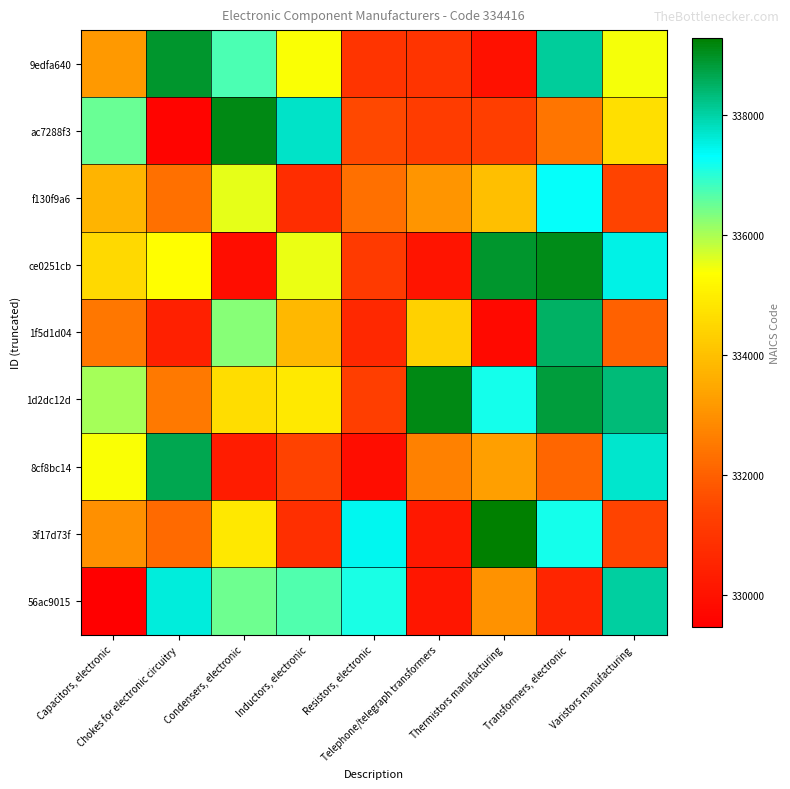

Which series has the largest total across all categories?

1d2dc12d